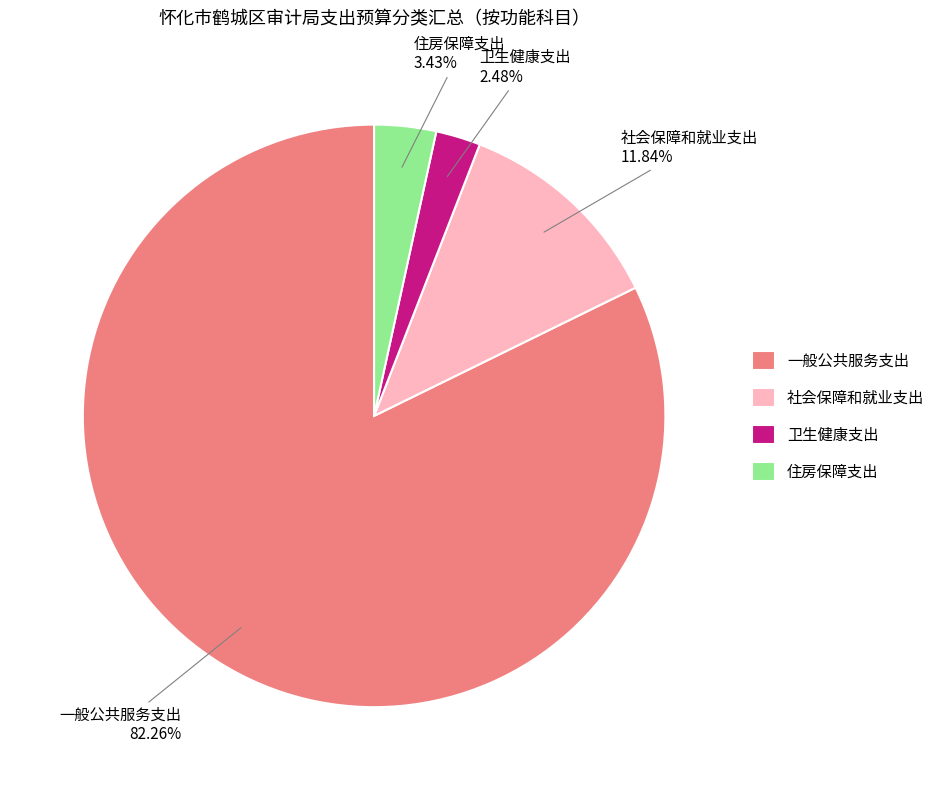

Which has a higher value, 卫生健康支出 or 一般公共服务支出?

一般公共服务支出